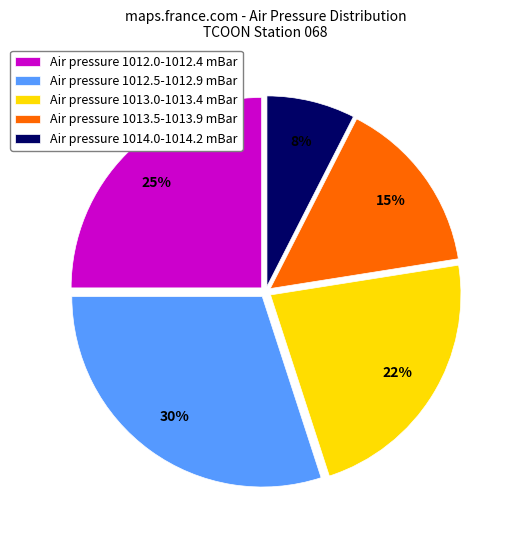

To the nearest percent, what percentage of the pie is Air pressure 1014.0-1014.2 mBar?

8%